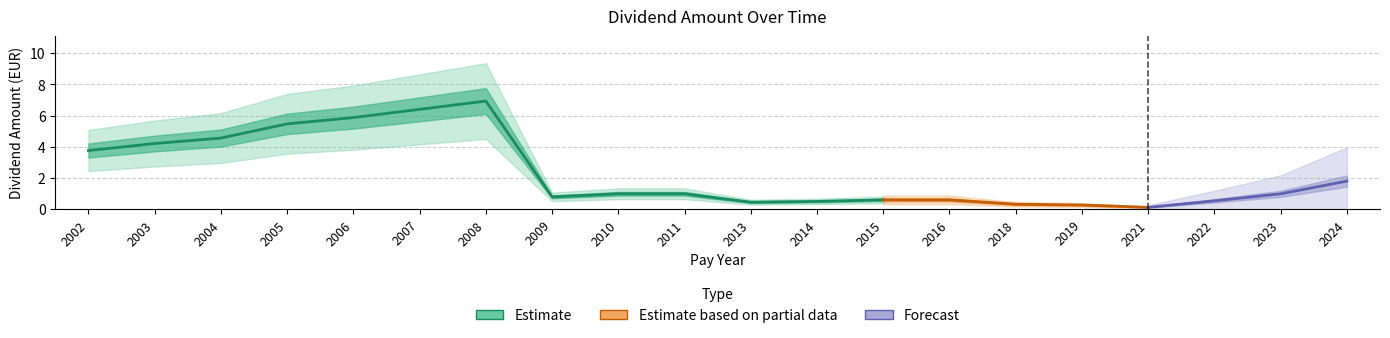

What is the difference between the maximum and minimum values?

6.8